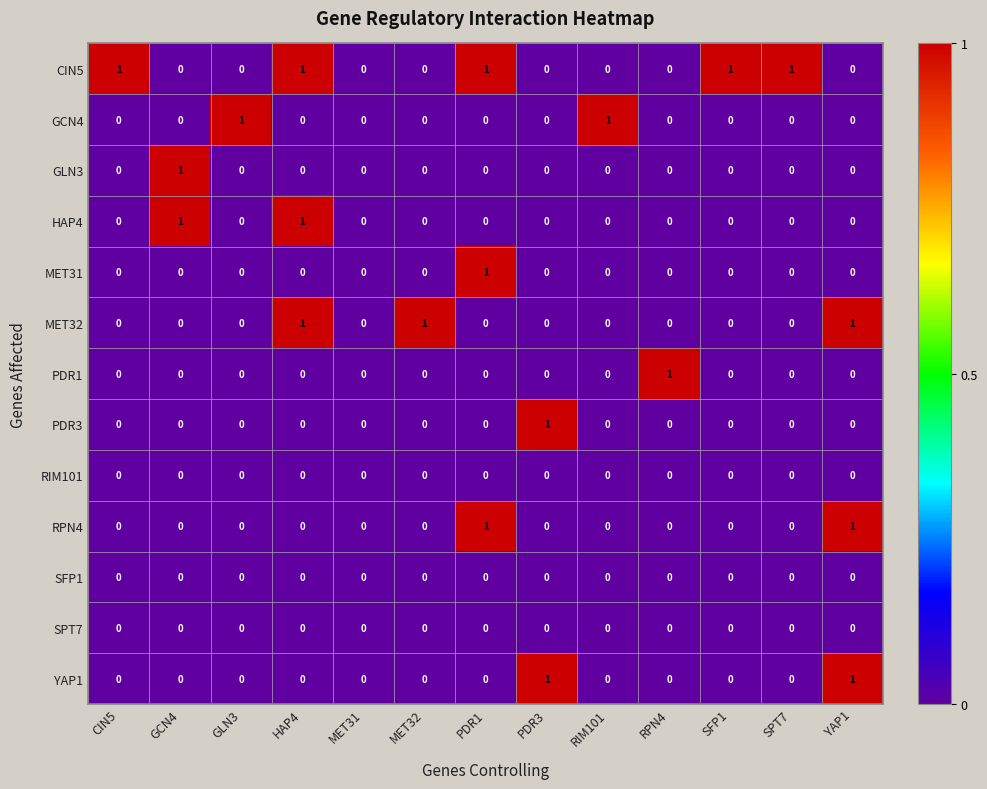

Which series has the largest total across all categories?

CIN5